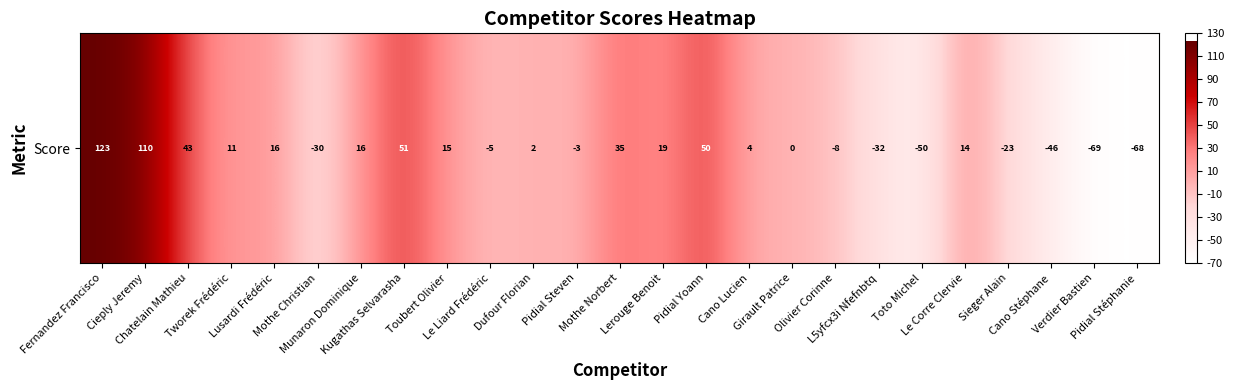

What is the sum of the values at Lerouge Benoit and Chatelain Mathieu?

62